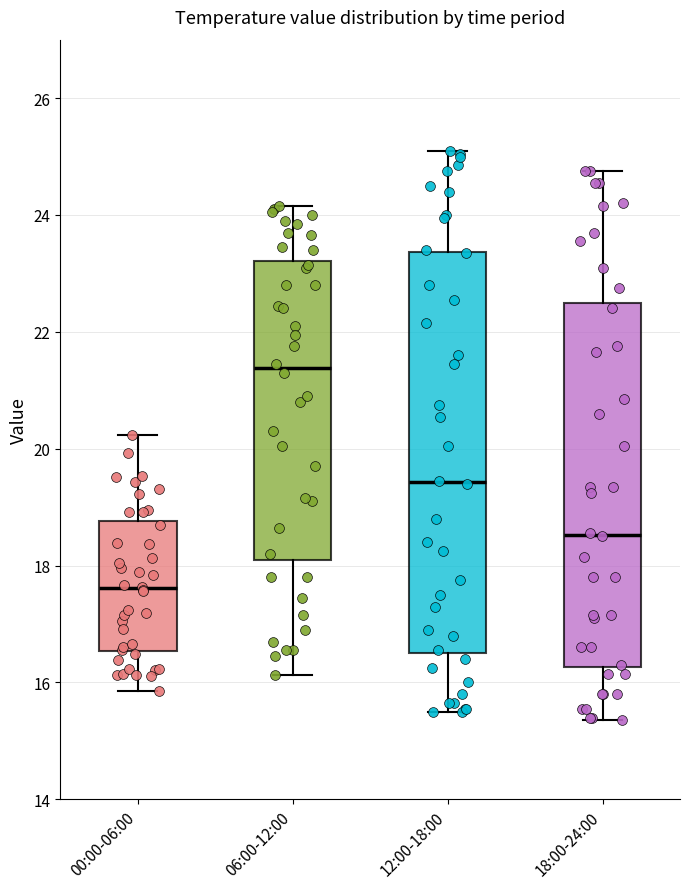

Reading left to right, transcribe this box plot: for each box, give where its median line is, the range the box spans, and where its two whiskers end, as read against the y-axis. The values are not printed on the chart, so give them approximately, as read against the axis.

00:00-06:00: median 17.6, box 16.6 to 18.8, whiskers 15.8 to 20.2
06:00-12:00: median 21.4, box 18.2 to 23.2, whiskers 16.2 to 24.2
12:00-18:00: median 19.4, box 16.6 to 23.4, whiskers 15.6 to 25.2
18:00-24:00: median 18.6, box 16.2 to 22.4, whiskers 15.4 to 24.8